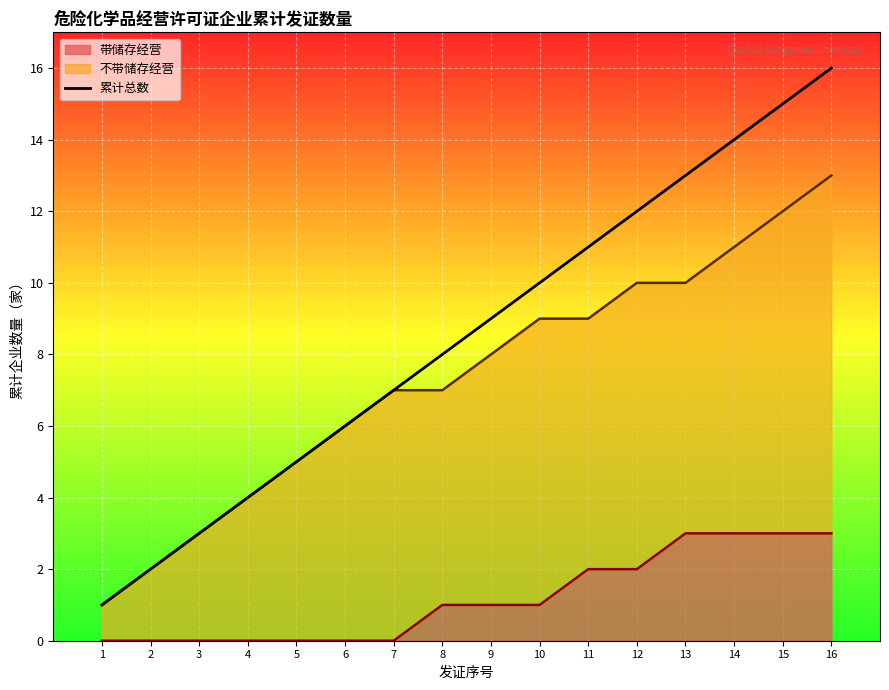

What is the difference between the second highest and second lowest values?

13